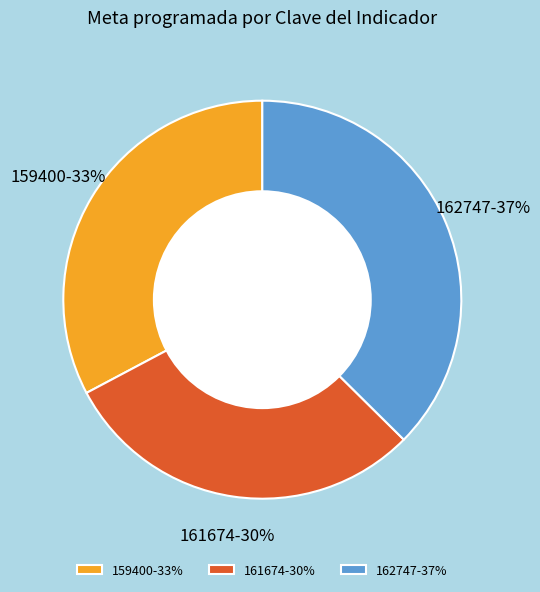

What is the ratio of the value at 162747 to the value at 159400?

1.1